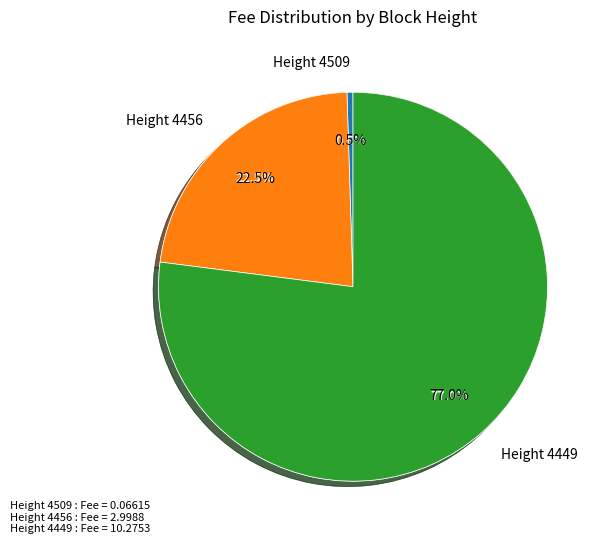

What is the change in value from Height 4456 to Height 4449?

+7.3